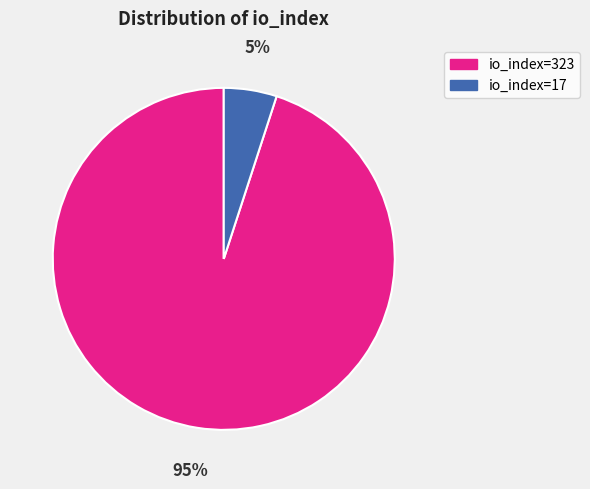

Is the sum of io_index=17 and io_index=323 greater than half?

Yes